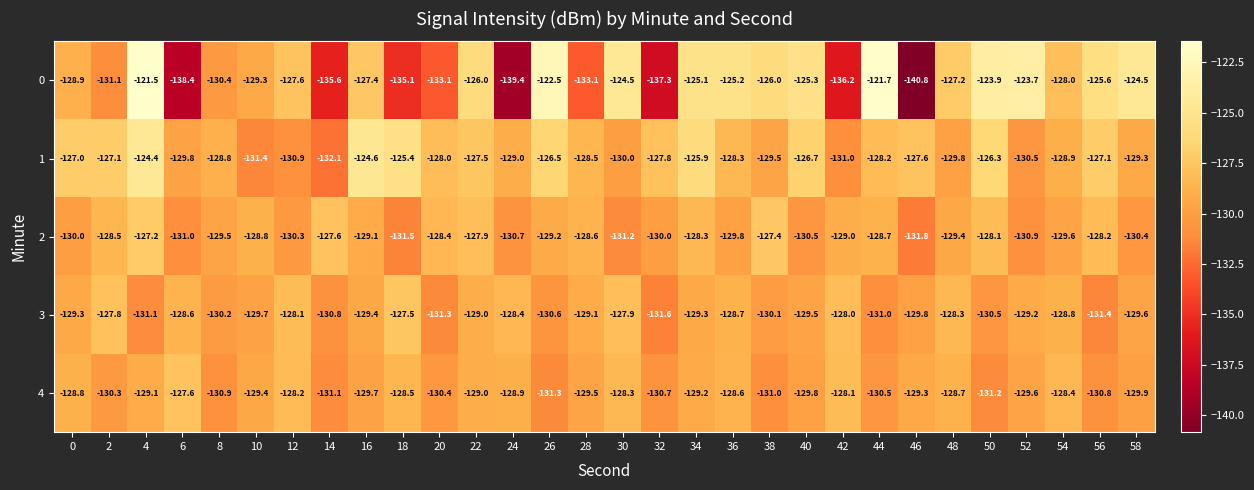

Which series has the largest range (max minus min)?

0